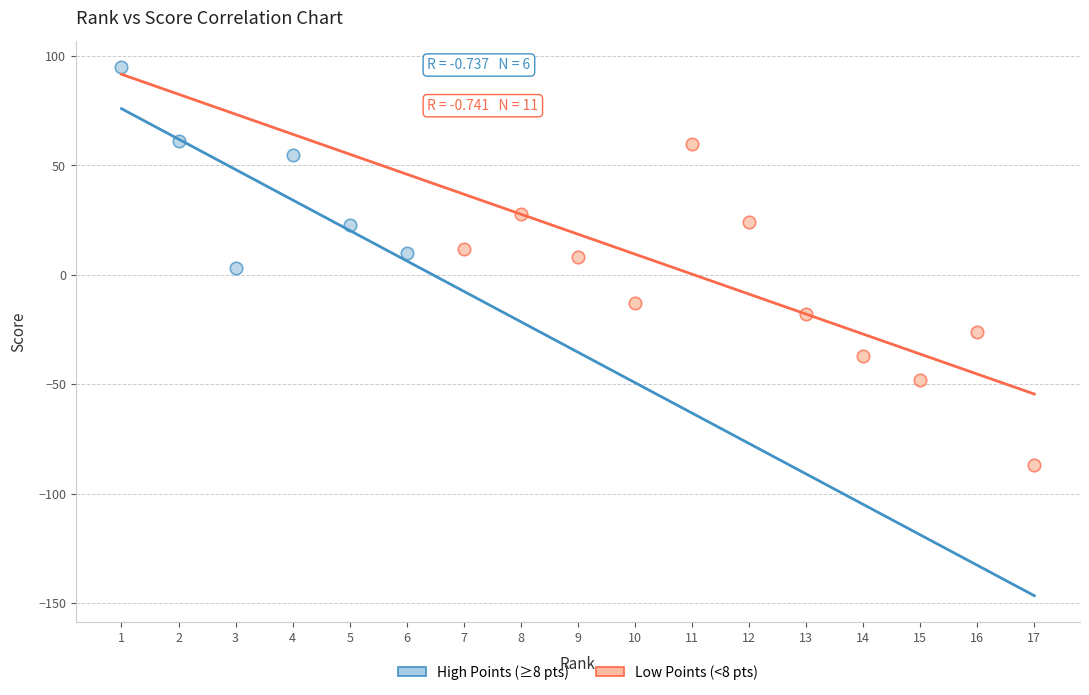

Which series has the largest Y range (max minus min)?

Low Points (<8 pts)